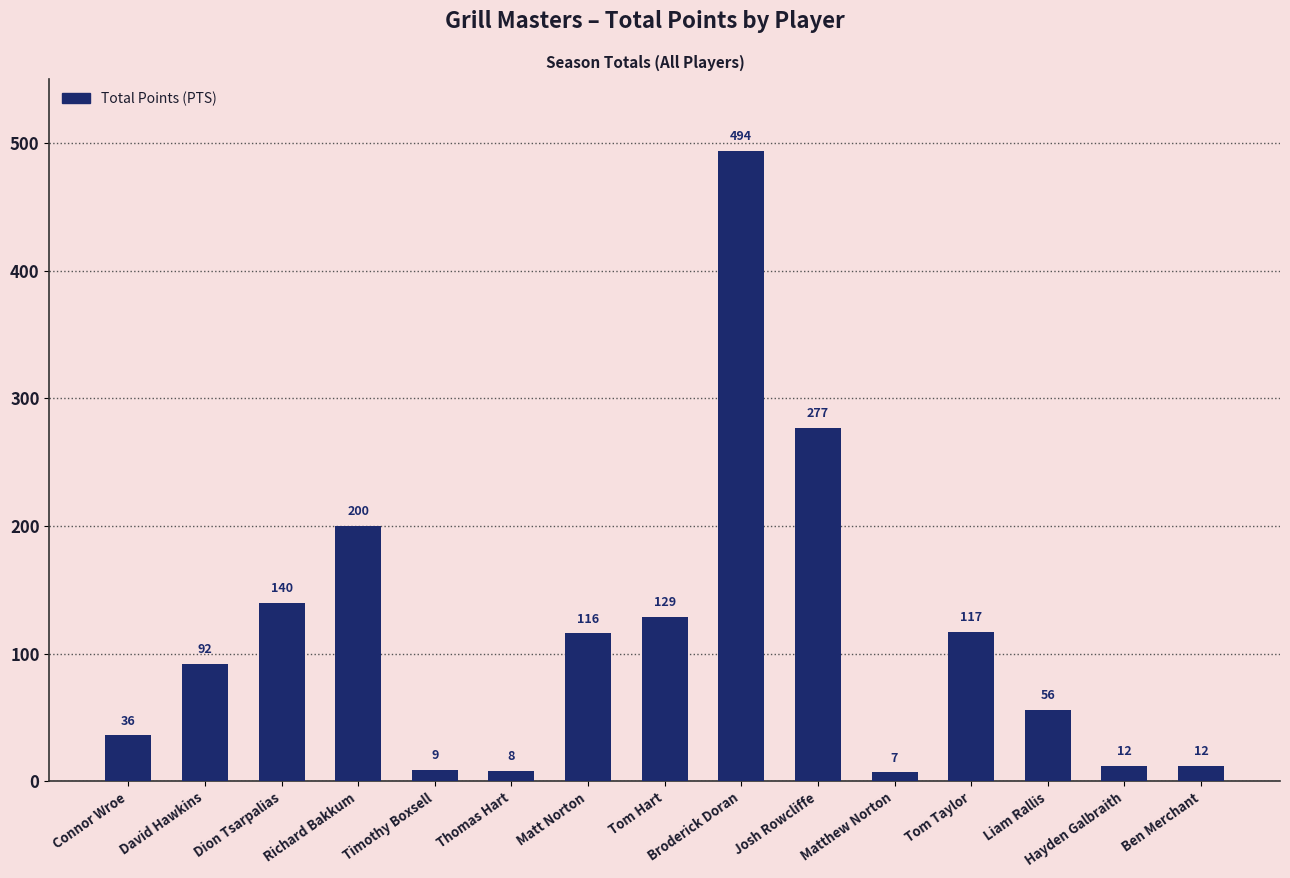

What is the average value?

114